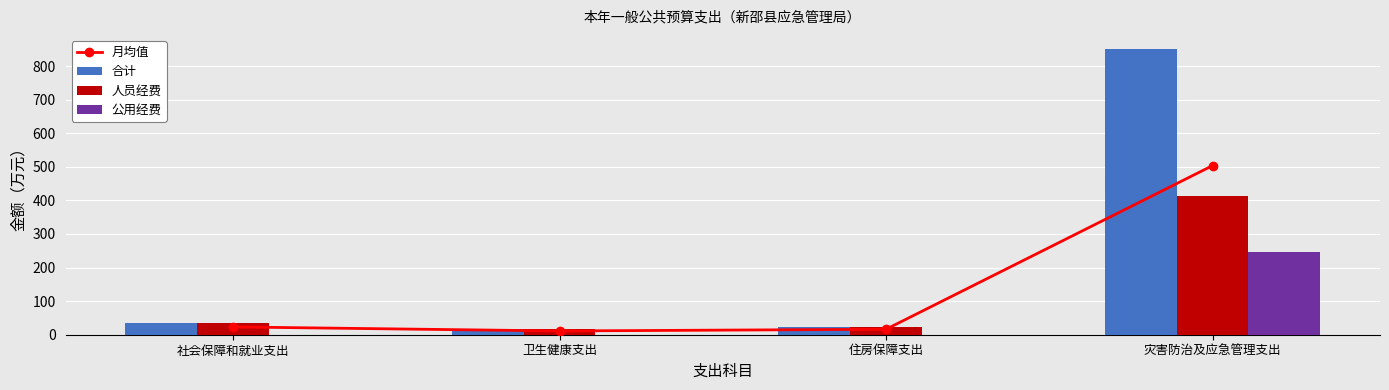

Where is 合计 nearest to the value 433?

社会保障和就业支出